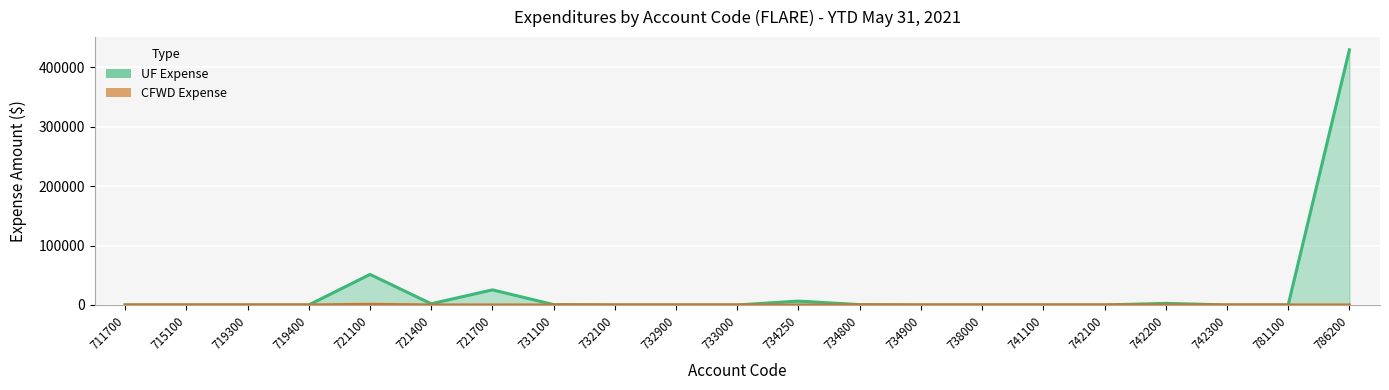

Reading left to right, transcribe all the data shown in this chart.

UF Expense: 0	0	0	0	51417	2012	25398	553	0	0	0	6504	530	0	0	0	0	2653	0	0	429475
CFWD Expense: 0	0	0	0	1089	0	0	0	0	0	0	0	0	0	0	0	0	0	0	0	0